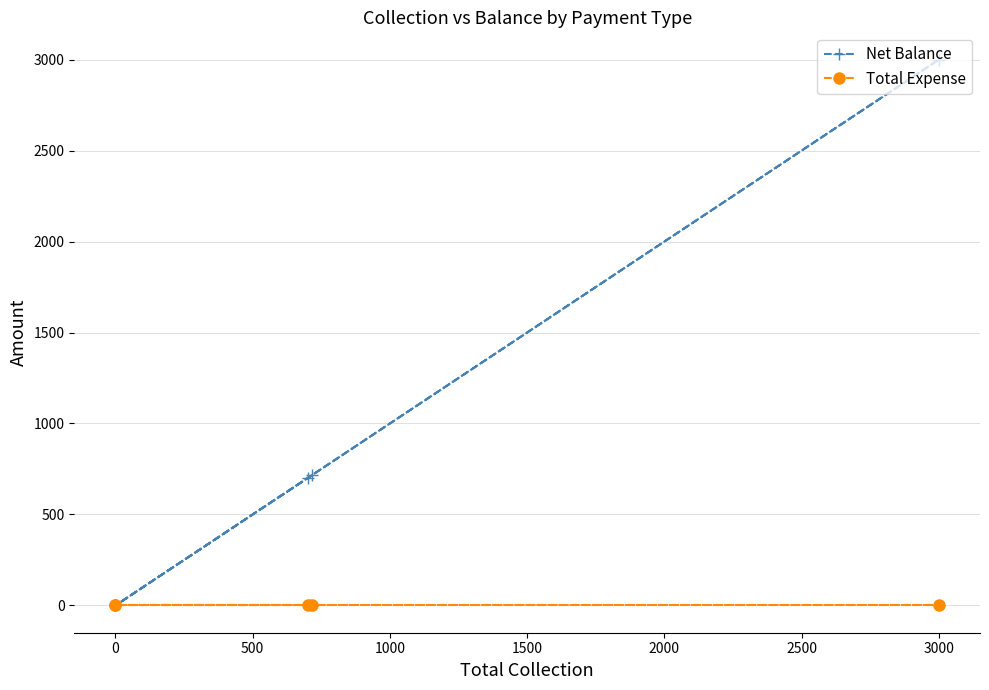

List the series in order of their peak value, lowest first.

Total Expense, Net Balance